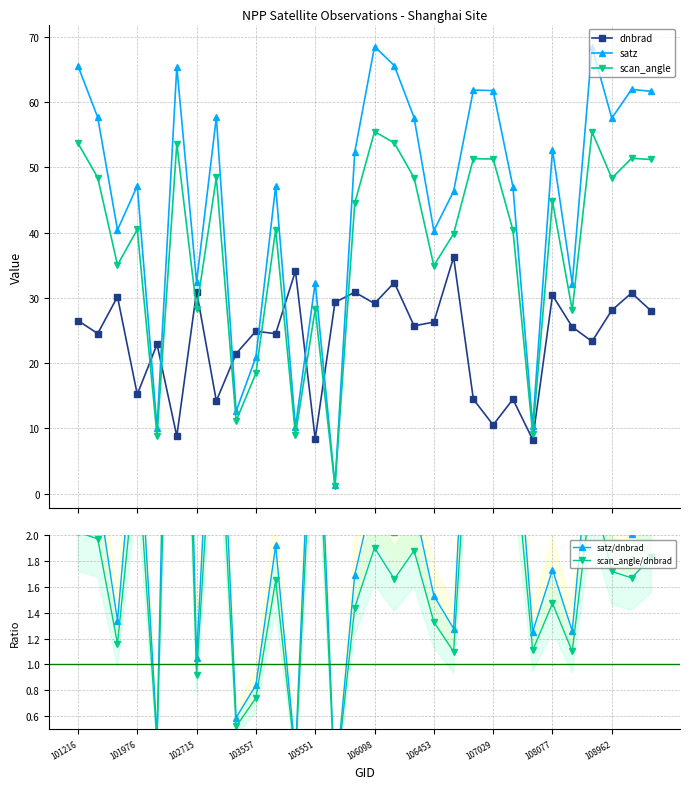

Is this an area chart (filled region under the line)?

No